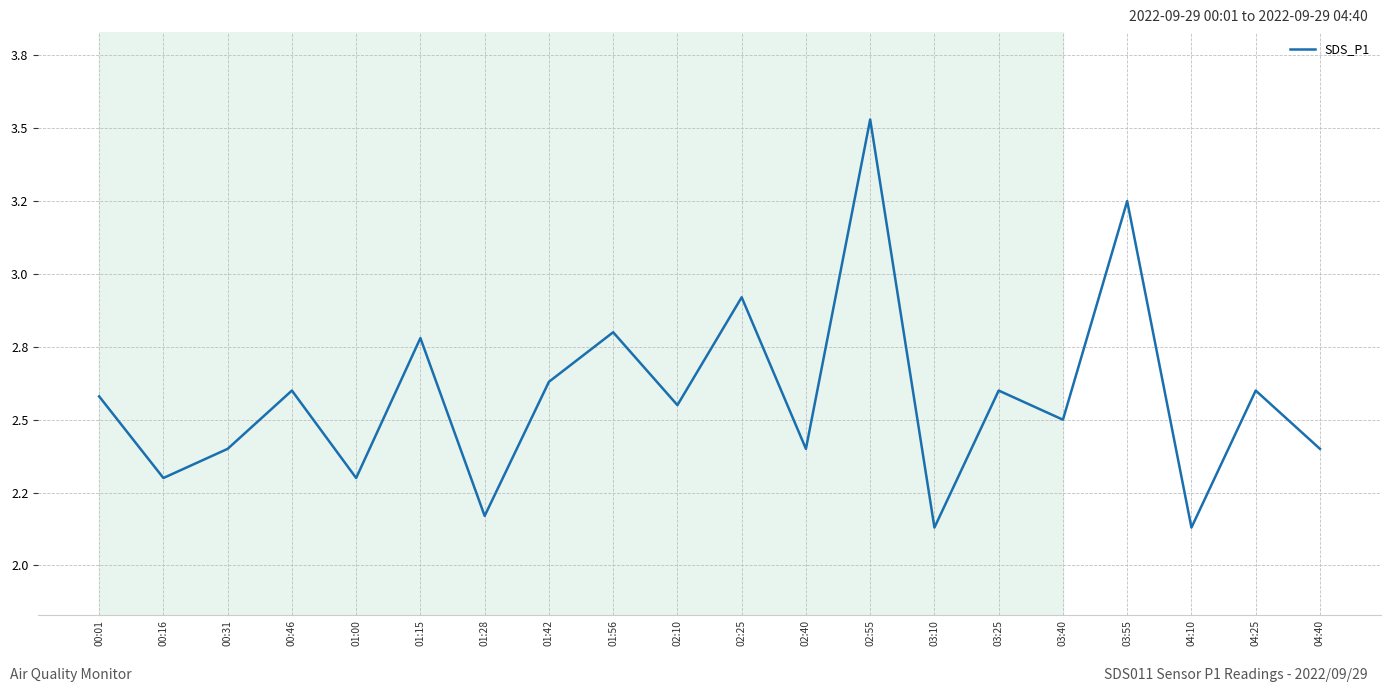

Between 01:42 and 02:55, which is larger?

02:55